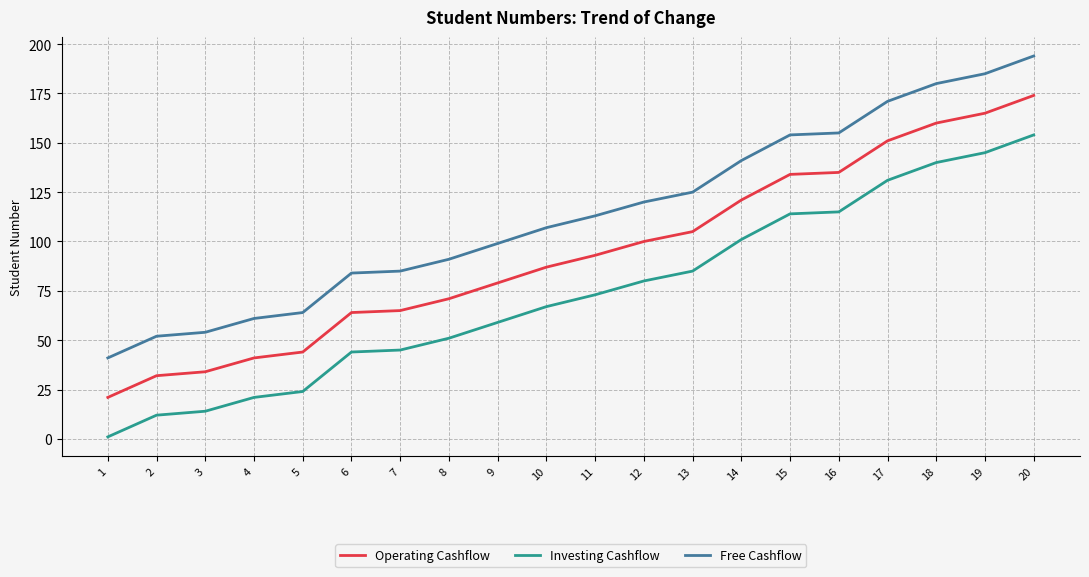

Reading left to right, list all the values displayed in this chart.

Operating Cashflow: 21	32	34	41	44	64	65	71	79	87	93	100	105	121	134	135	151	160	165	174
Investing Cashflow: 1	12	14	21	24	44	45	51	59	67	73	80	85	101	114	115	131	140	145	154
Free Cashflow: 41	52	54	61	64	84	85	91	99	107	113	120	125	141	154	155	171	180	185	194